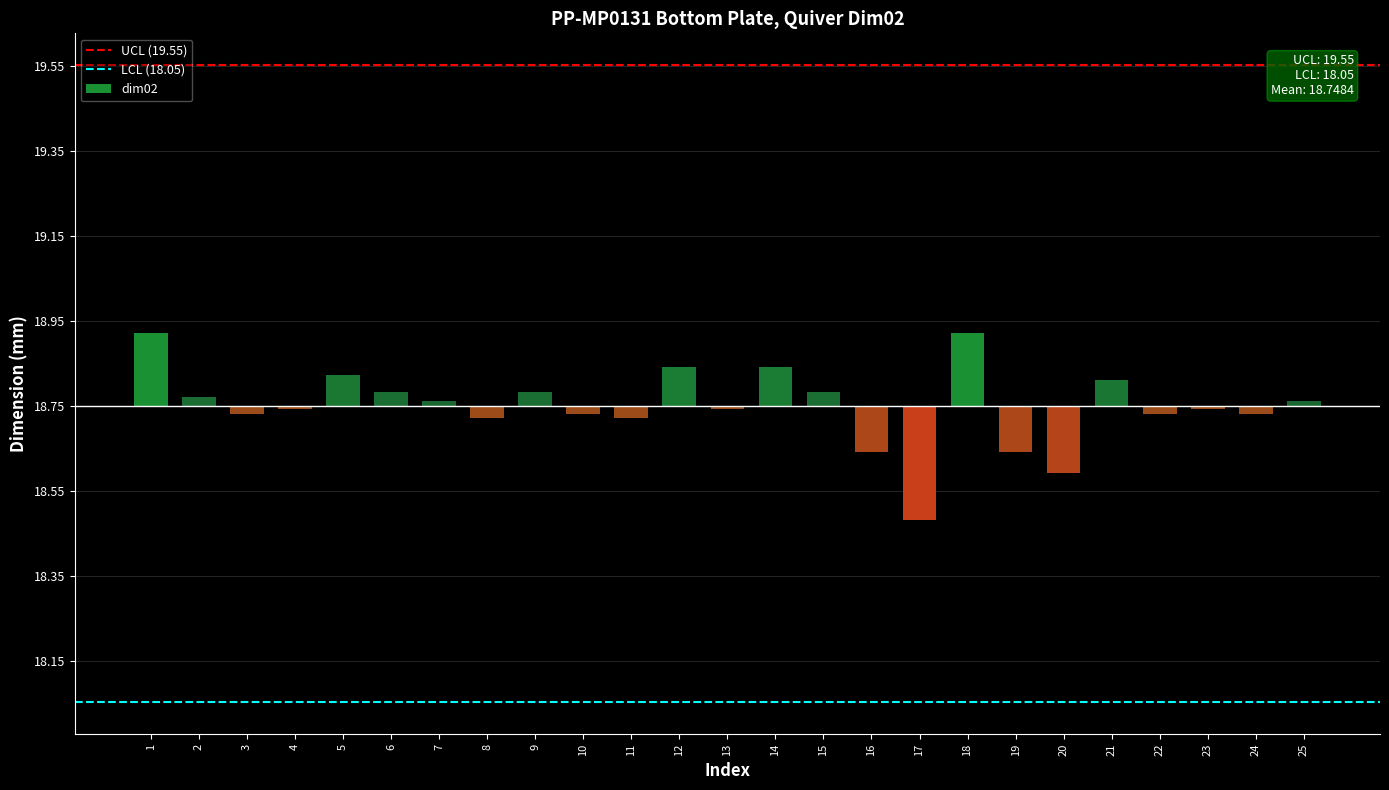

True or false: the data shows -0.1 at 19.

True